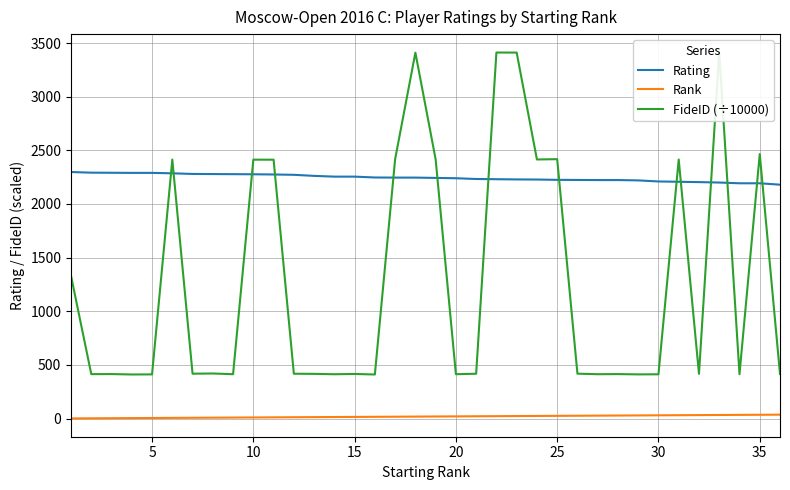

Count the number of data series in this chart.

3